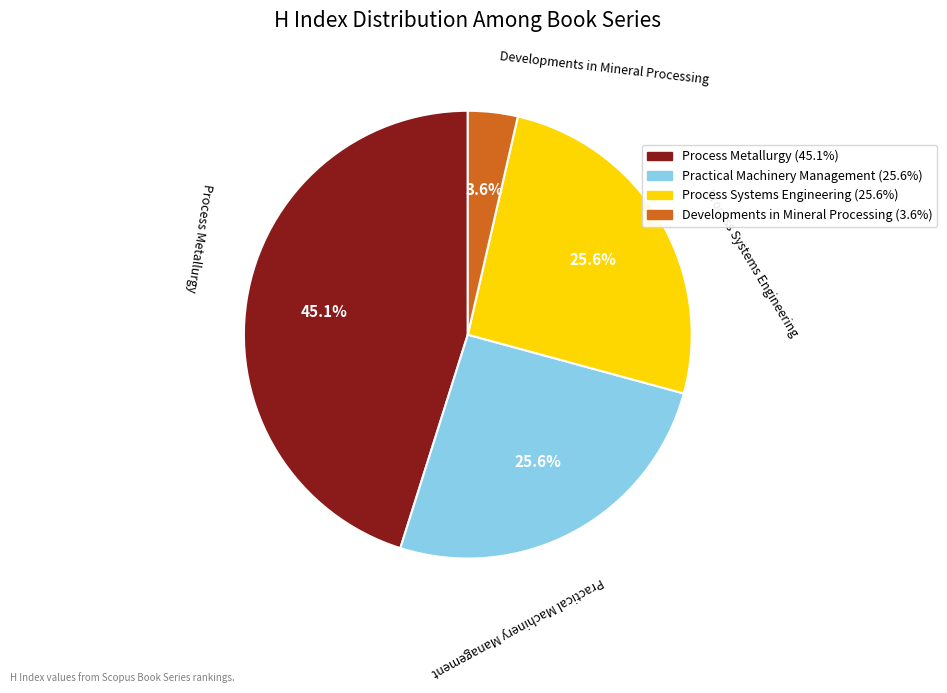

How many slices are in this pie chart?

4